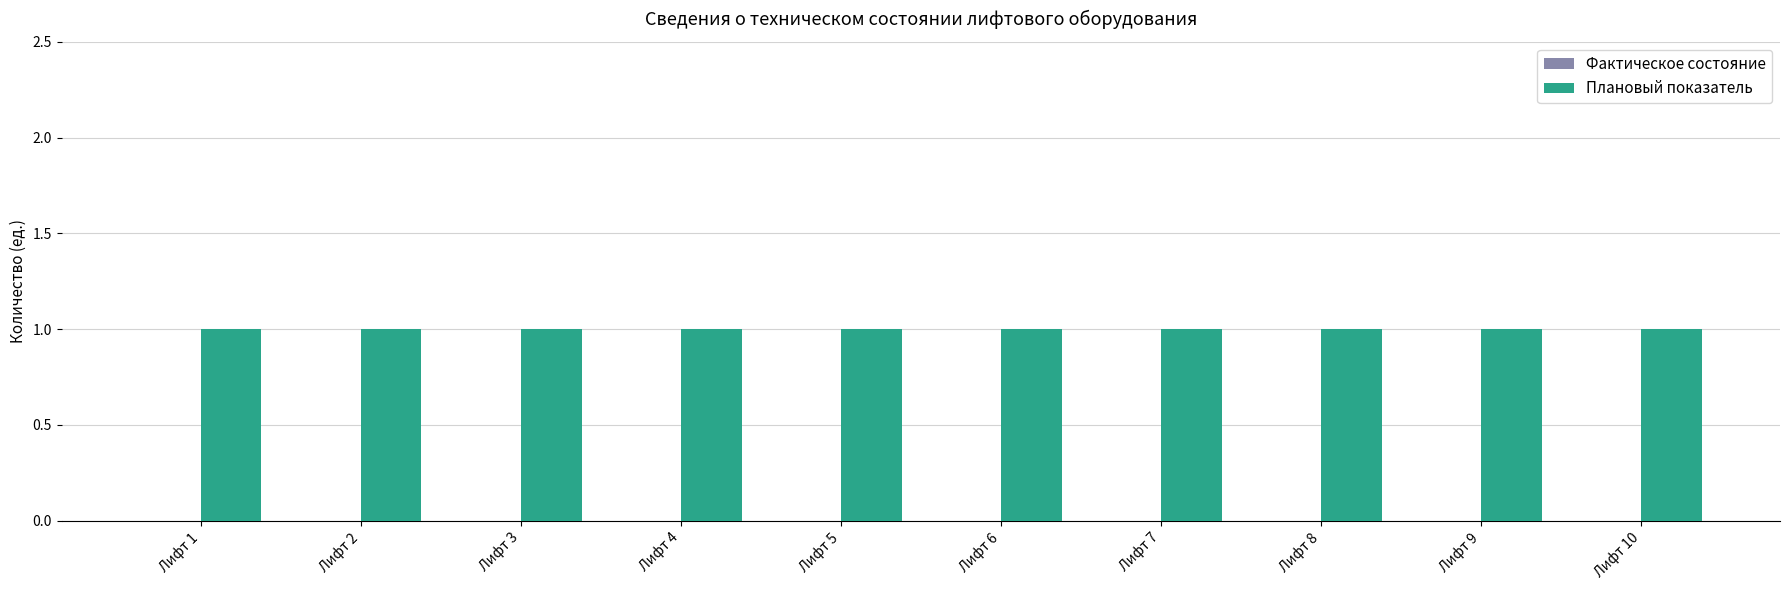

Is the value of Фактическое состояние at Лифт 9 greater than the value of Плановый показатель at Лифт 1?

No